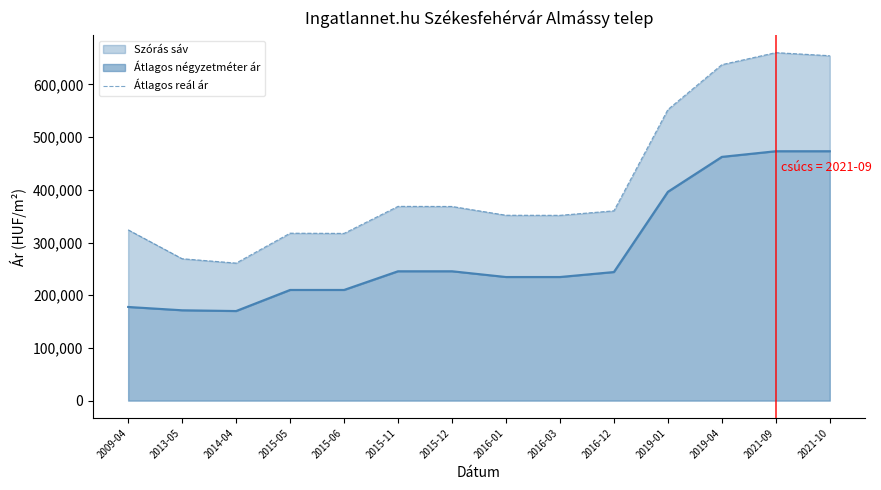

Reading right to left, what are all the values shown in this chart?

654440	660304	637446	552243	360159	351586	351760	368393	368575	317299	317694	260950	269267	324057